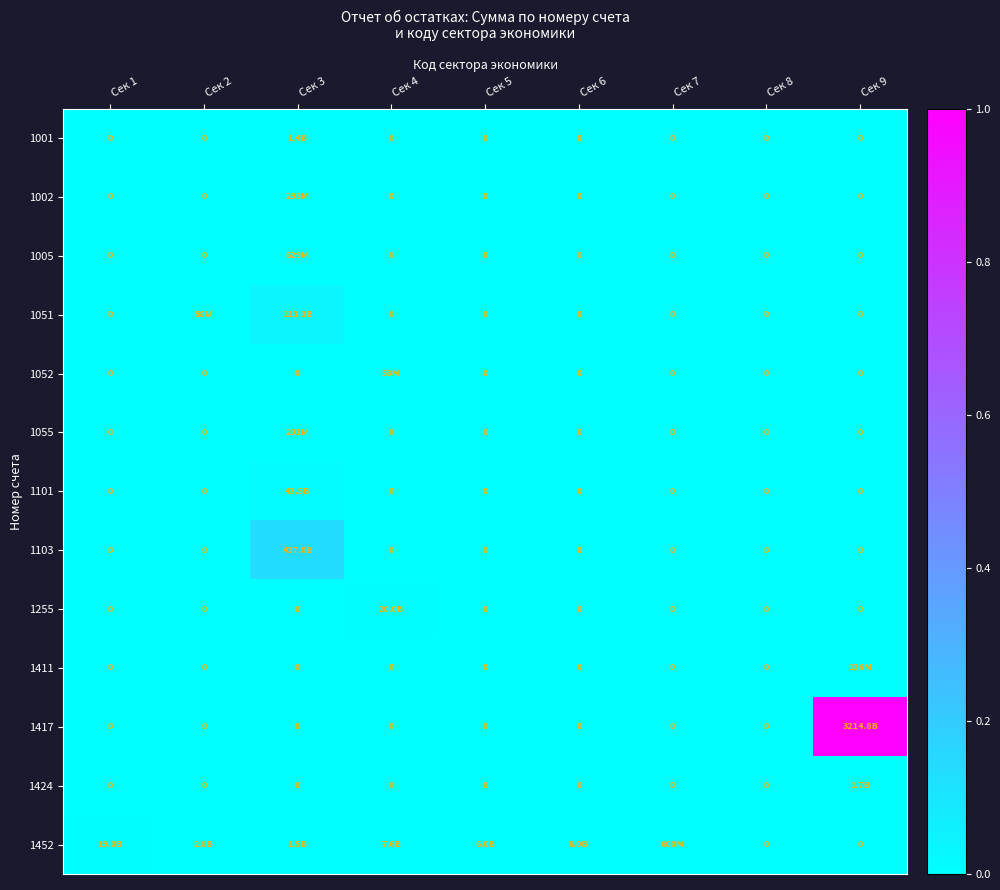

Which label corresponds to the smallest value in the chart?

Сек 1